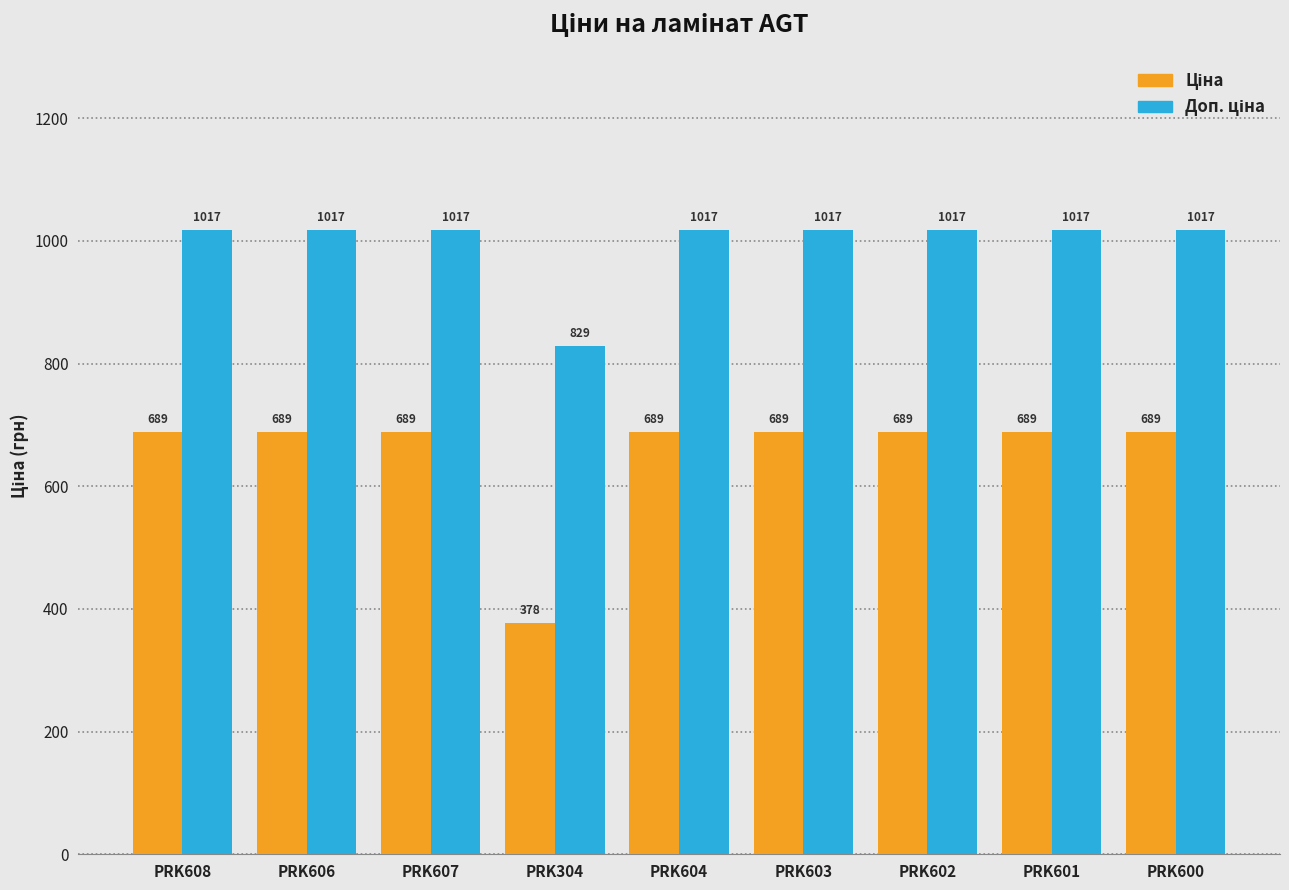

At which category does the chart reach its minimum across all series?

PRK304